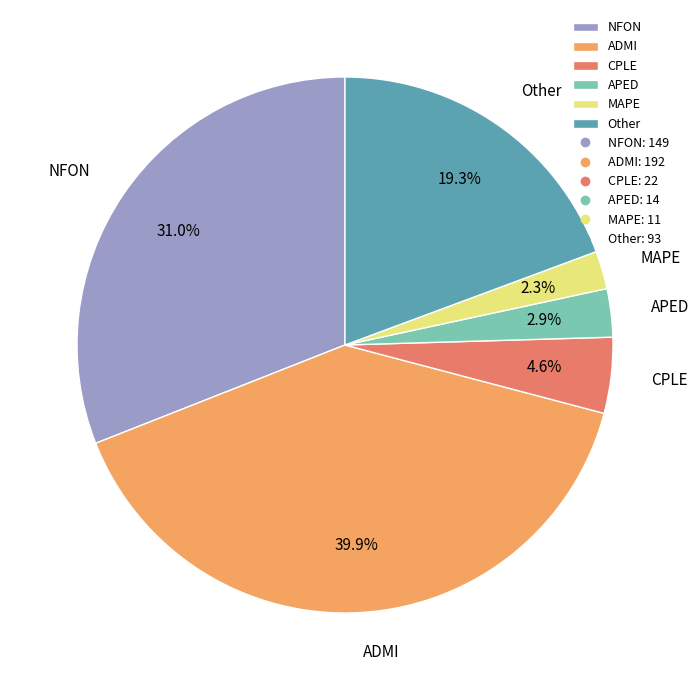

The Other slice represents 19% of the pie. True or false?

True